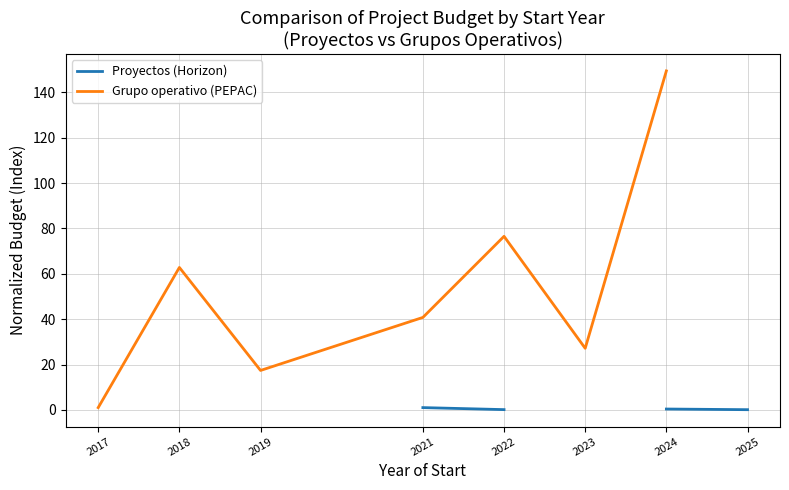

Does the chart have visible grid lines?

Yes